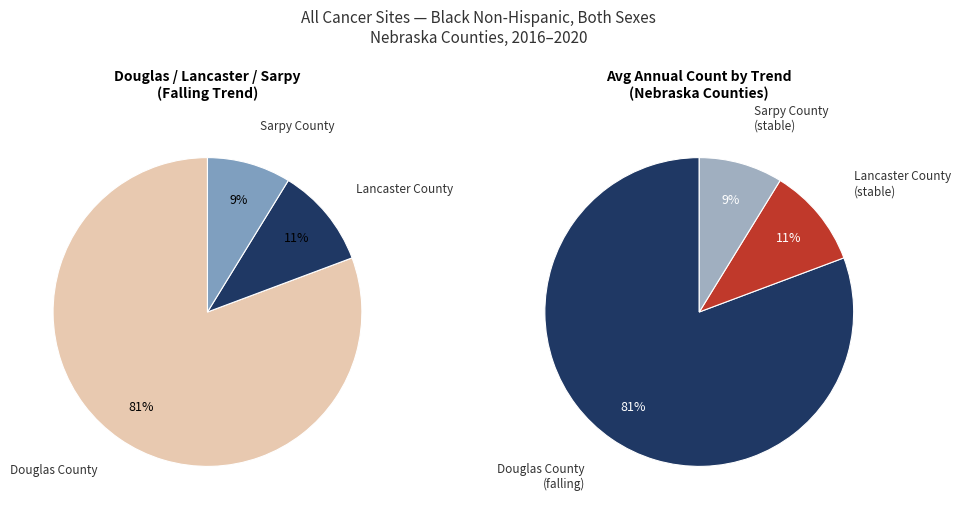

Which has a higher value, Sarpy County or Douglas County?

Douglas County